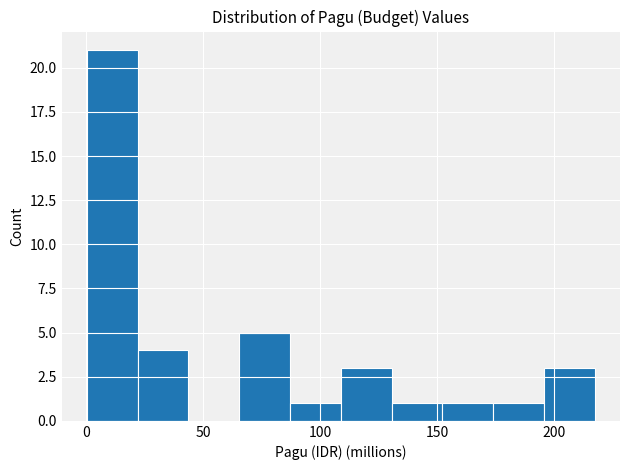

Reading left to right, transcribe this chart: for each bar, give the range it covers on the x-axis and its height. Neither the bar edges nor the heights are printed on the chart, so give them approximately, as read against the axes.

0 to 20: 21
20 to 45: 4
45 to 65: 0
65 to 85: 5
85 to 110: 1
110 to 130: 3
130 to 150: 1
150 to 175: 1
175 to 195: 1
195 to 215: 3